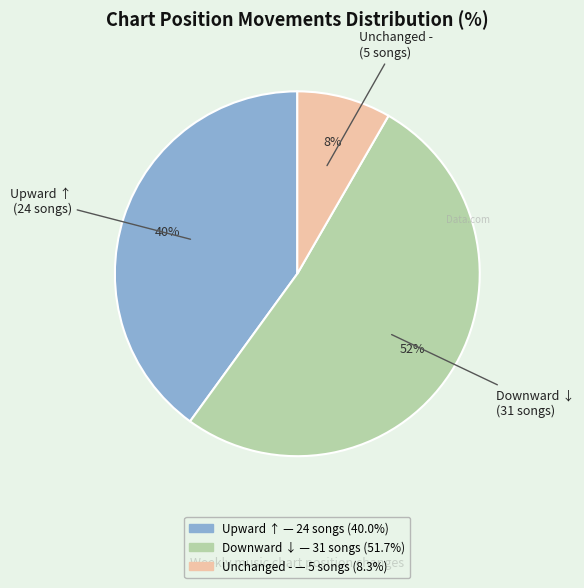

To the nearest percent, what is the average slice percentage?

33%